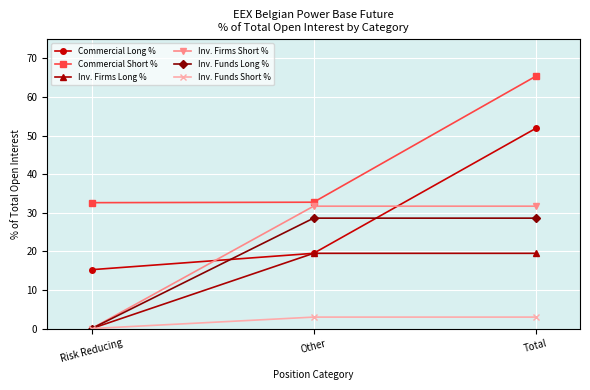

What is the label of the 3rd point from the left?

Total